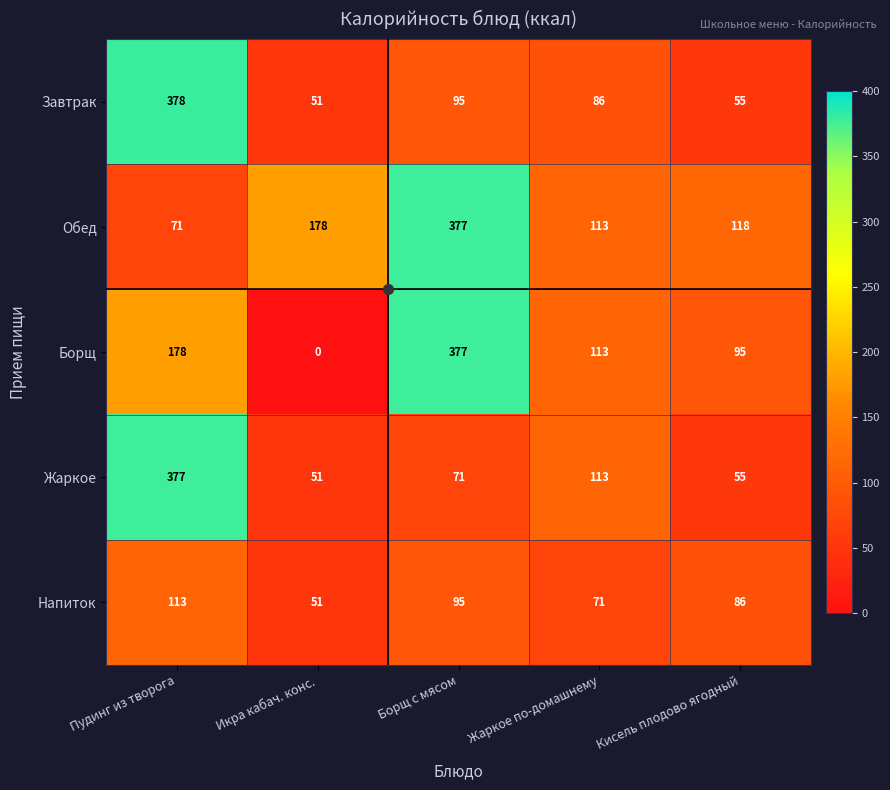

At which category is the sum across all series the highest?

Пудинг из творога